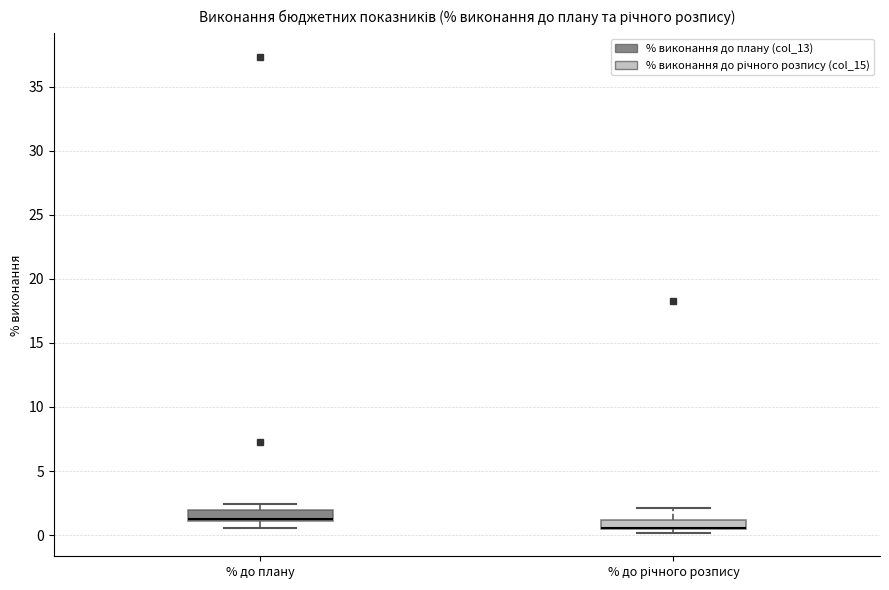

Where is the lower edge of the box for % до річного розпису on the y-axis? The values are not printed on the chart, so give them approximately, as read against the axis.

0.5